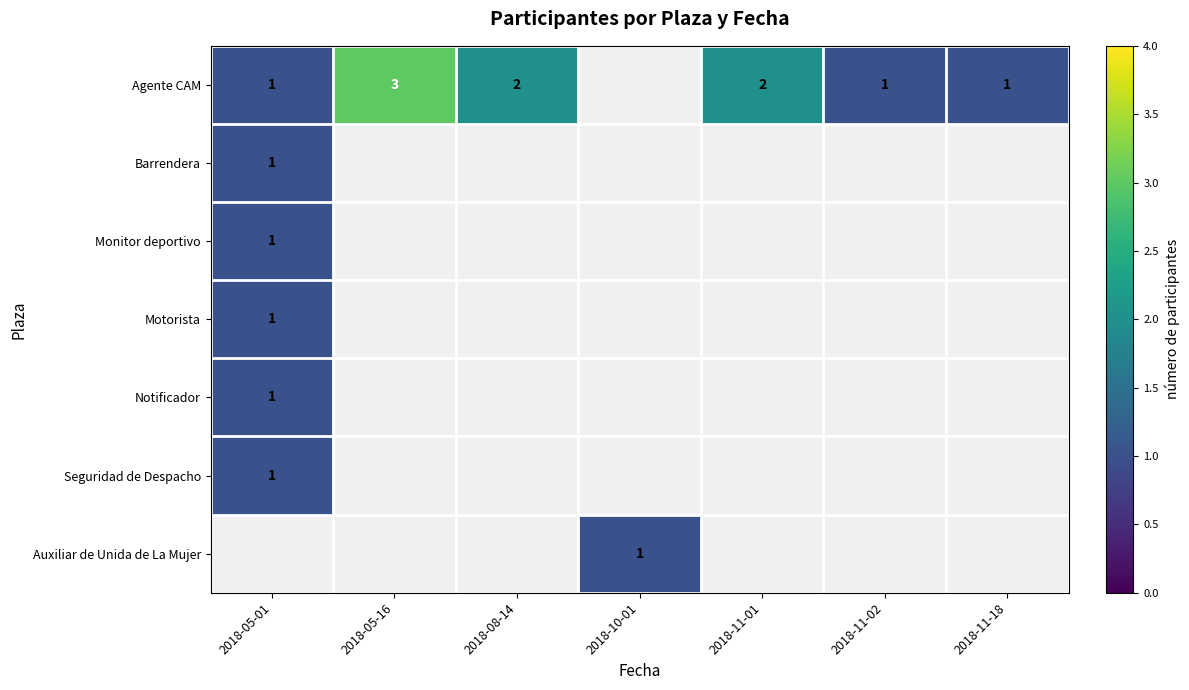

True or false: Seguridad de Despacho has a value of 0 at 2018-05-01.

False